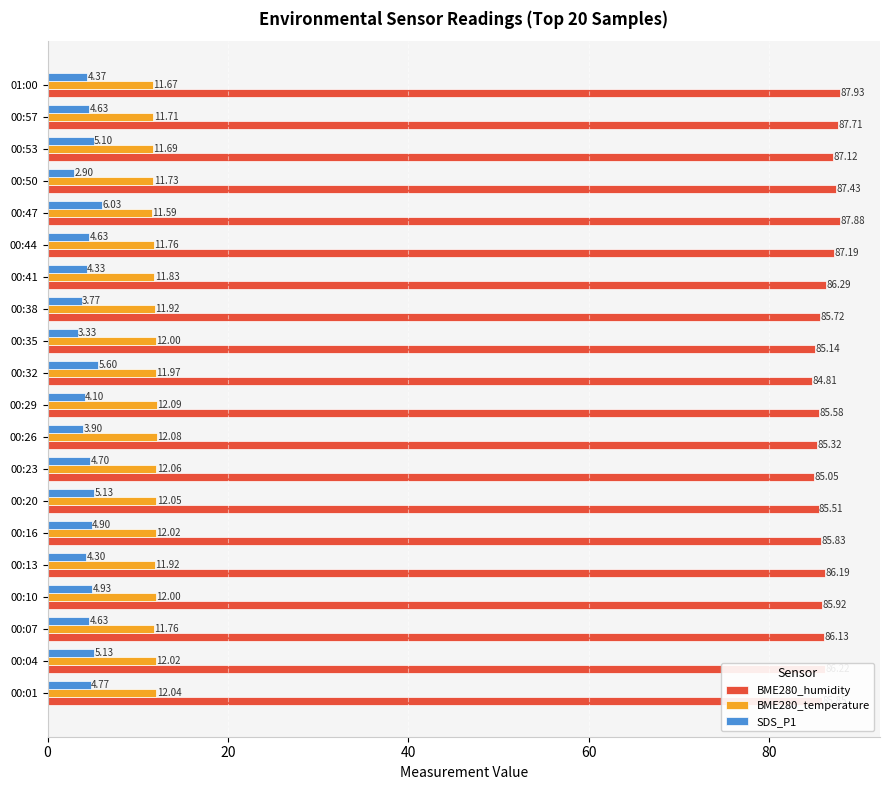

What is the sum of the BME280_temperature values at 00:41 and 00:47?

23.4